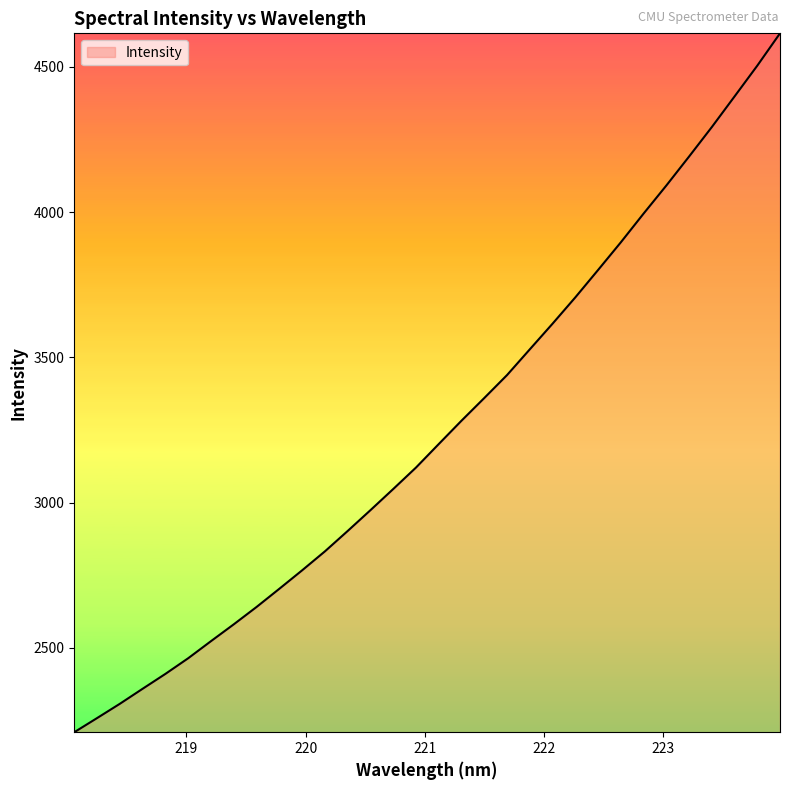

What is the smallest value displayed?

2209.6